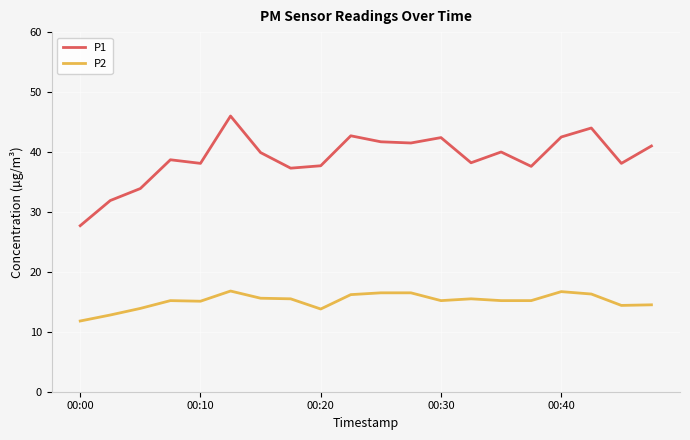

True or false: P2 and P1 cross at least once.

False